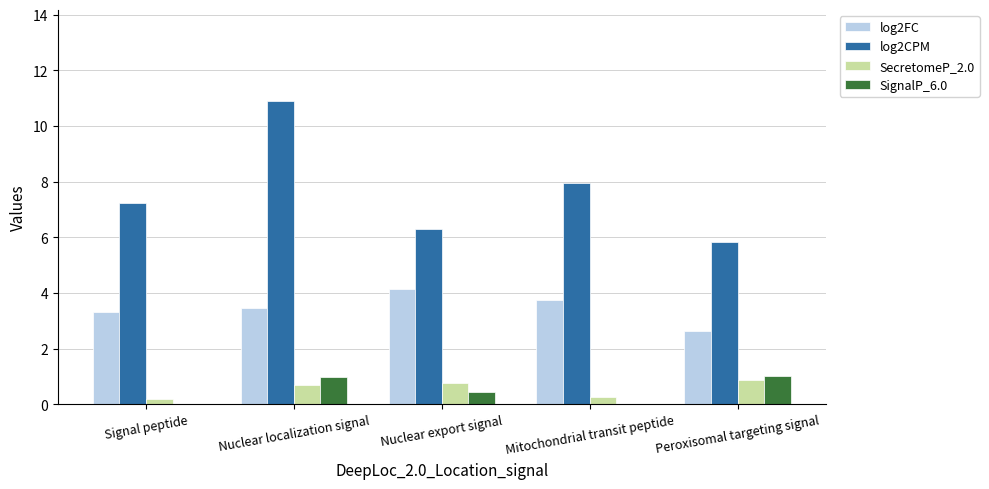

Is it true that log2FC equals 7.4 at Nuclear export signal?

False